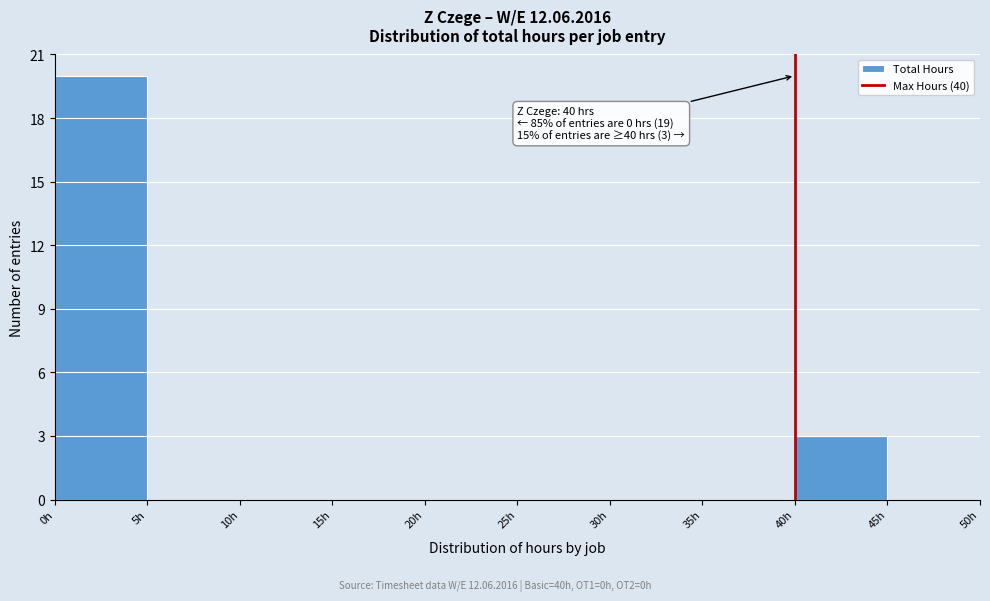

Which range on the x-axis has the tallest bar?

0 to 5